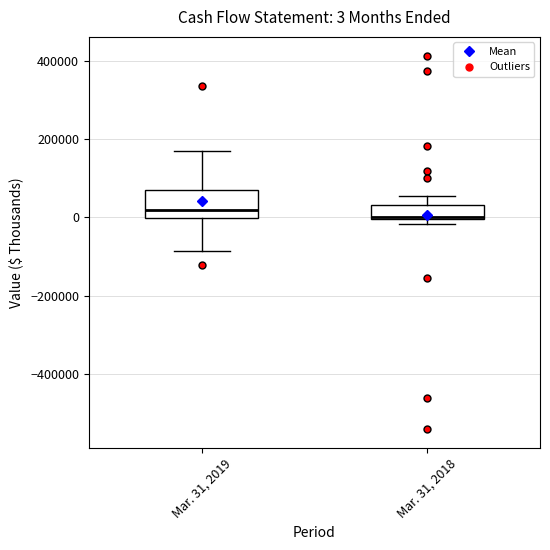

Comparing the boxes themselves (not the whiskers), which one is the tallest?

Mar. 31, 2019